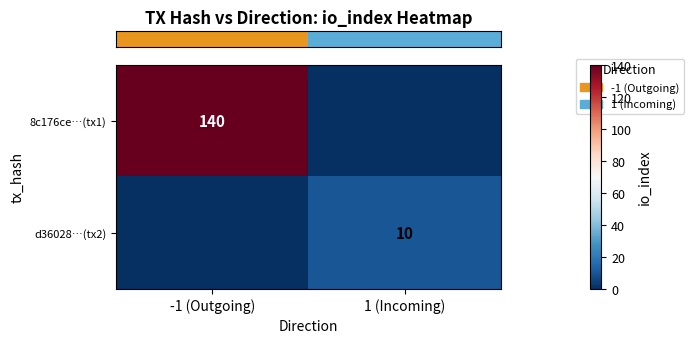

Which series has the widest spread of values?

row_0